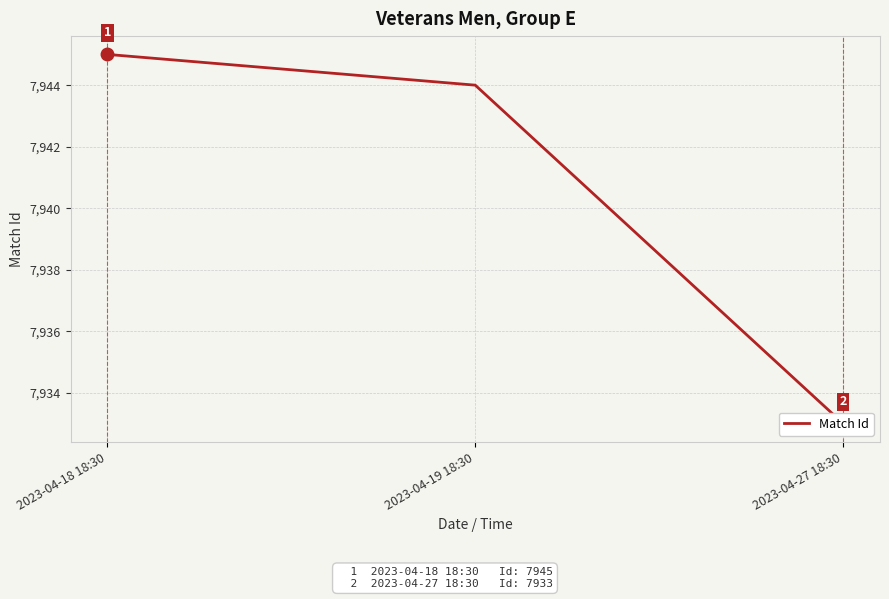

What is the difference between the maximum and minimum values?

12